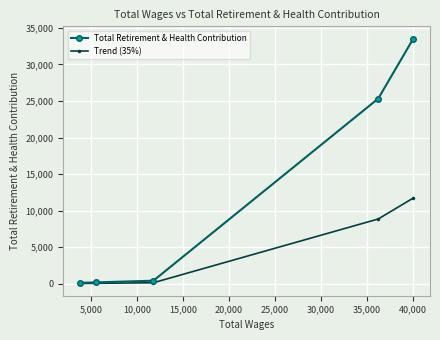

How many values in the Trend (35%) series exceed 149?

3